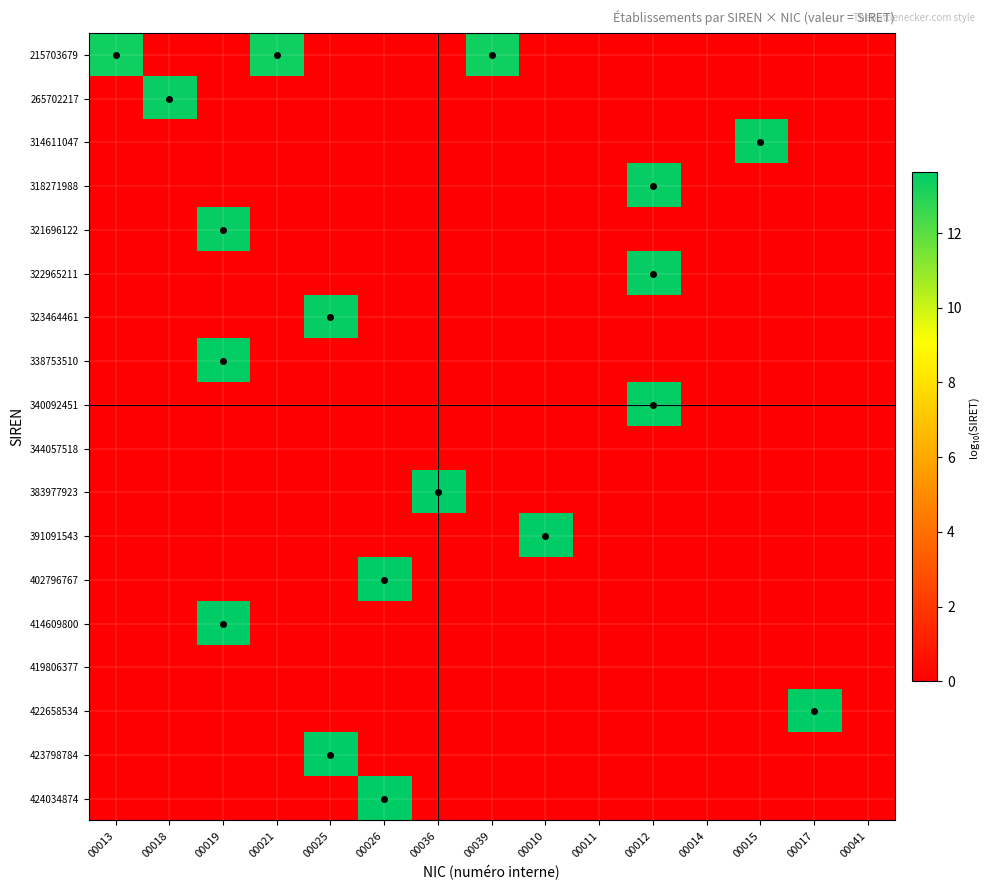

Which has a higher value, 00015 or 00018?

00015